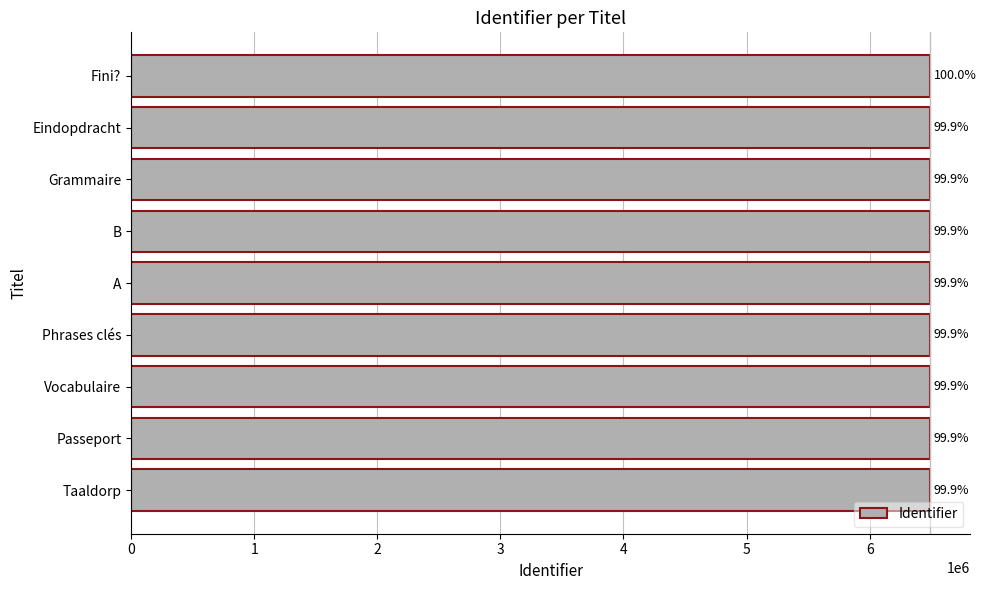

Does the chart contain any negative values?

No